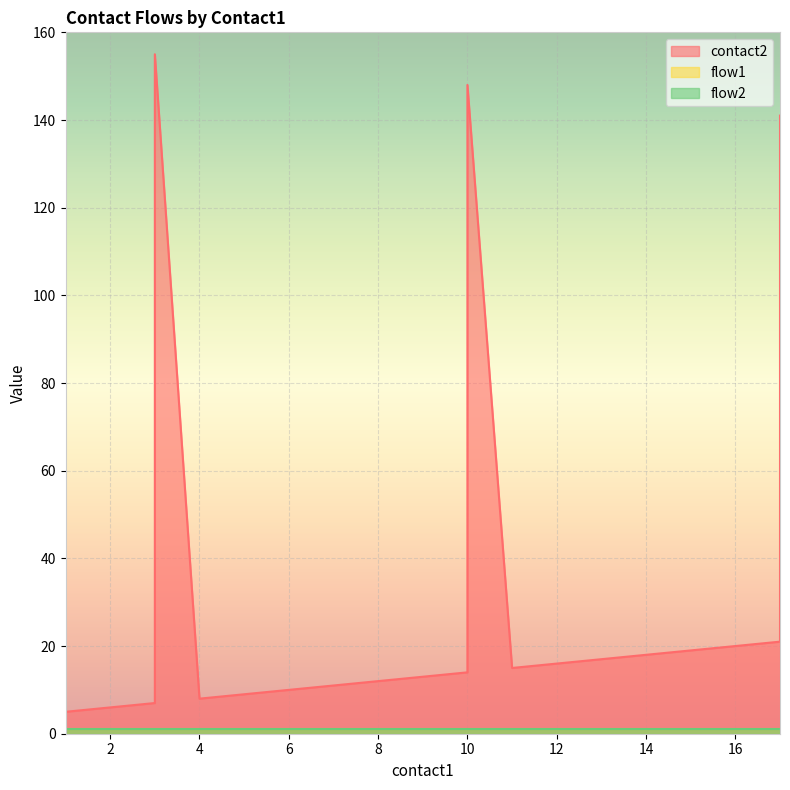

What is the value of the flow1 point at the 6th from the left?

1